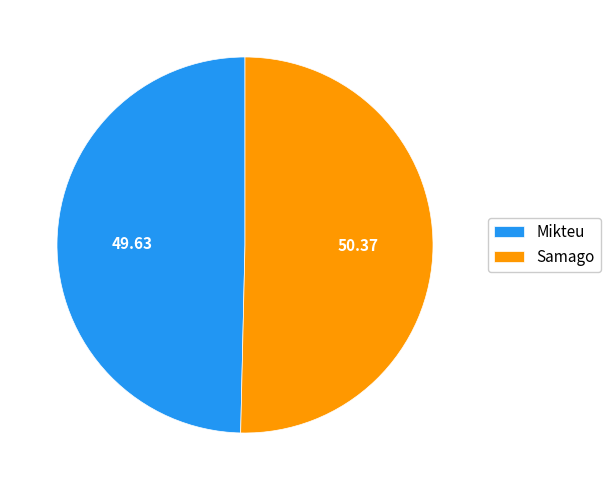

Combined, do Mikteu and Samago account for over 50%?

Yes